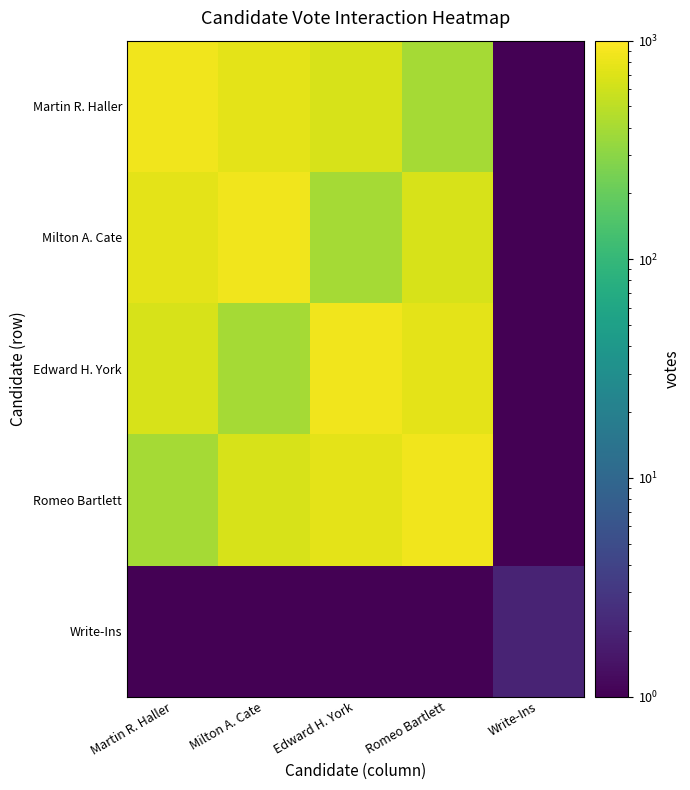

List the series in order of their peak value, highest first.

Martin R. Haller, Milton A. Cate, Edward H. York, Romeo Bartlett, Write-Ins